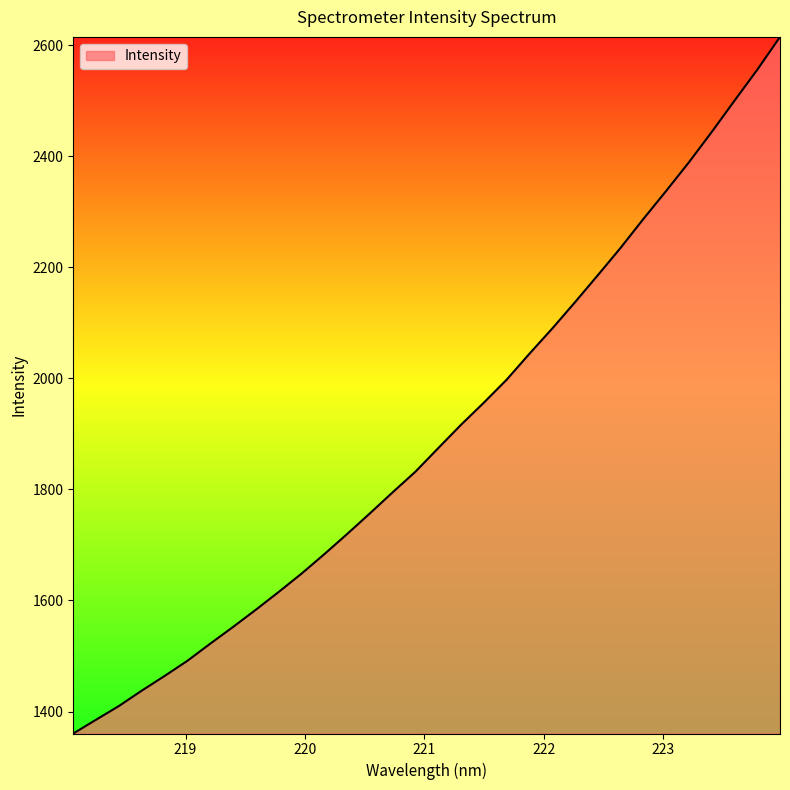

What is the difference between the maximum and minimum values?

1254.4